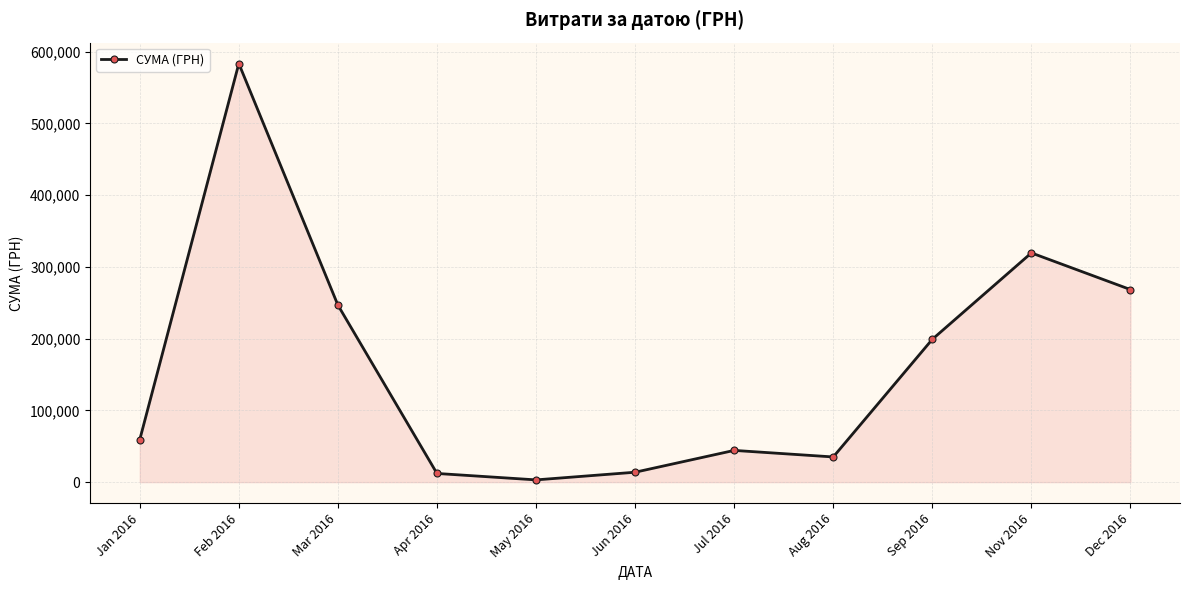

Which has a higher value, Jun 2016 or Mar 2016?

Mar 2016